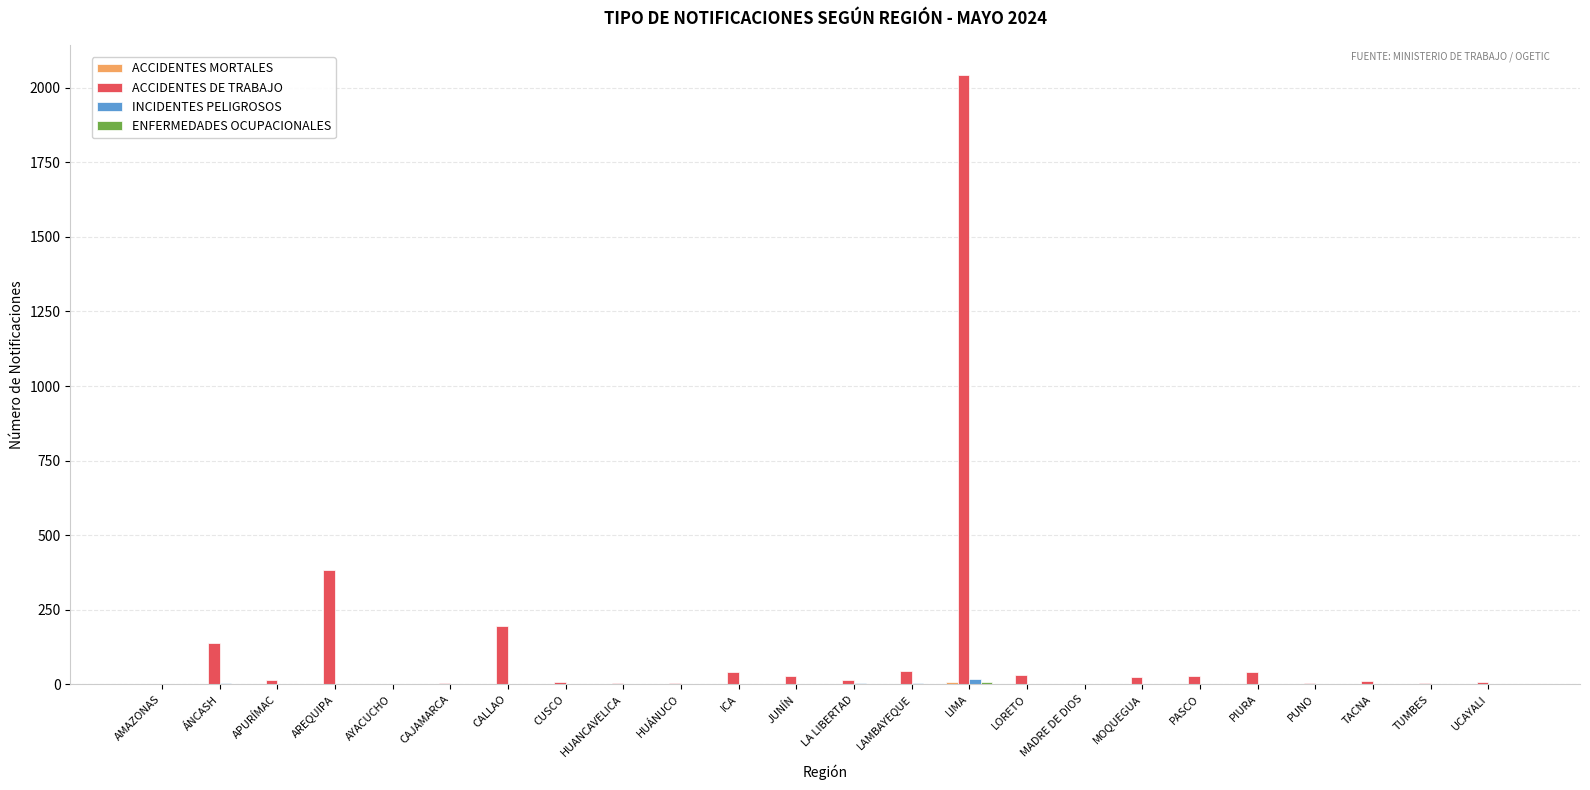

At which label is ACCIDENTES DE TRABAJO closest to 1021?

AREQUIPA